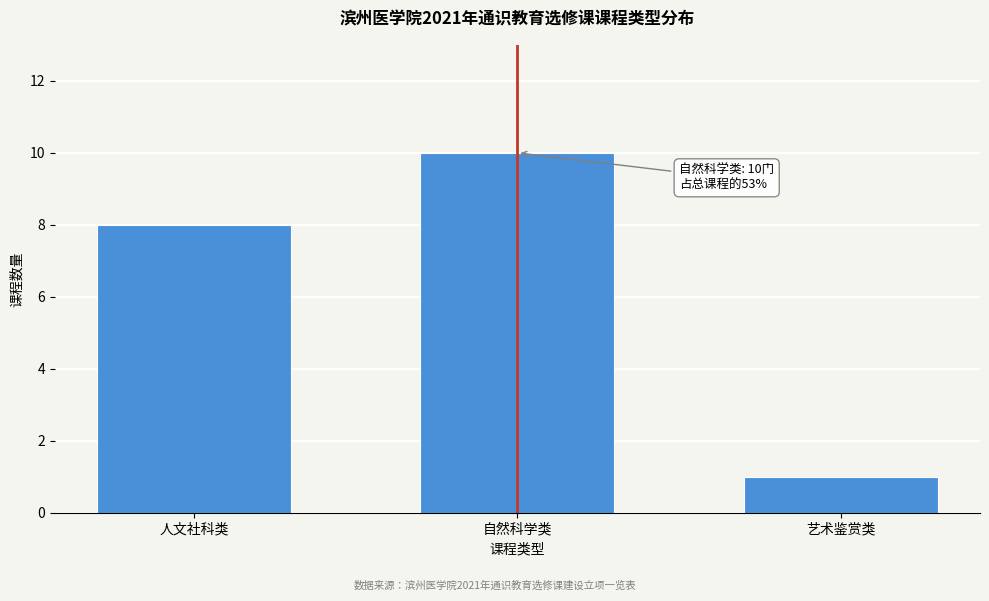

Reading right to left, transcribe all the data shown in this chart.

艺术鉴赏类=1	自然科学类=10	人文社科类=8